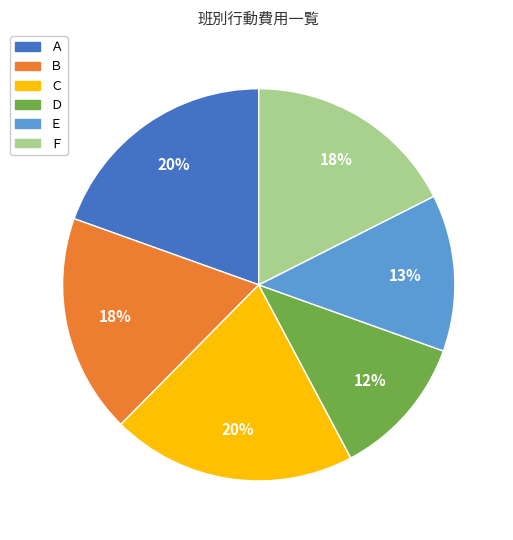

How many segments does this pie chart have?

6